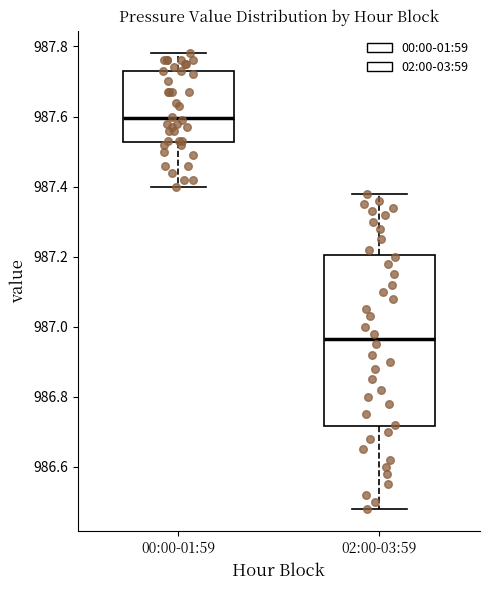

Reading left to right, transcribe this box plot: for each box, give where its median line is, the range the box spans, and where its two whiskers end, as read against the y-axis. The values are not printed on the chart, so give them approximately, as read against the axis.

00:00-01:59: median 987.60, box 987.52 to 987.74, whiskers 987.40 to 987.78
02:00-03:59: median 986.96, box 986.72 to 987.20, whiskers 986.48 to 987.38